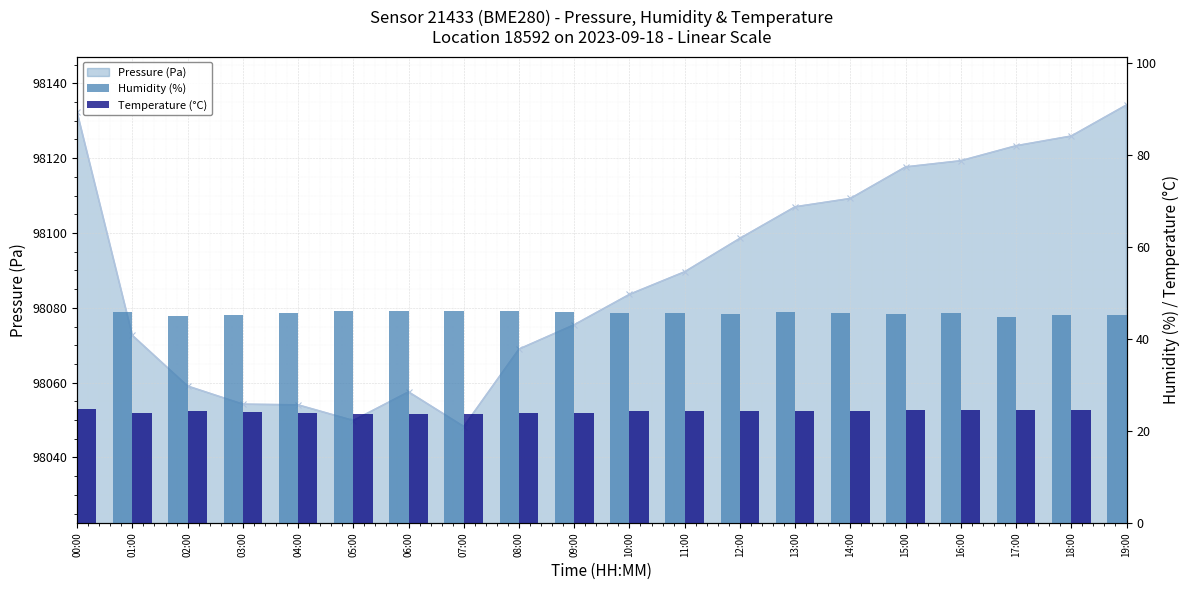

Where does the Humidity (%) series first go above 45?

00:00